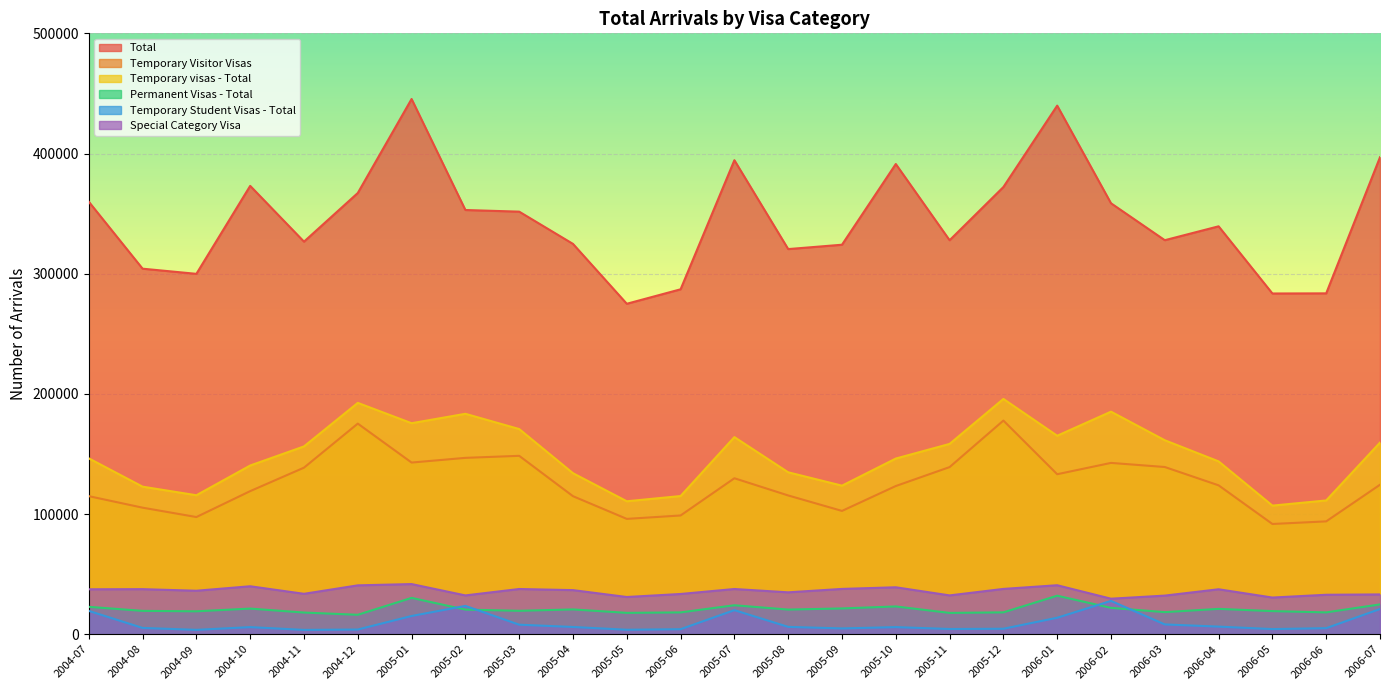

Which series changed the most between 2005-07 and 2006-03?

Total